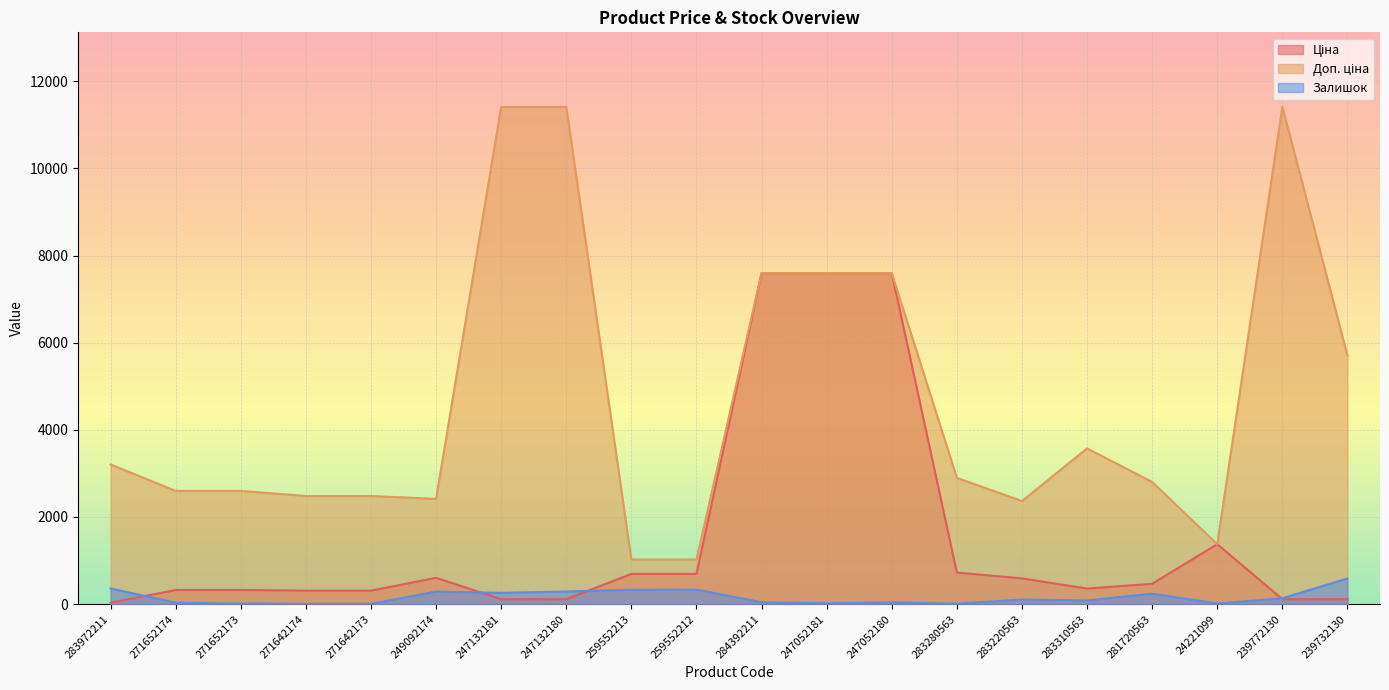

What is the maximum value shown in the chart?

11410.0